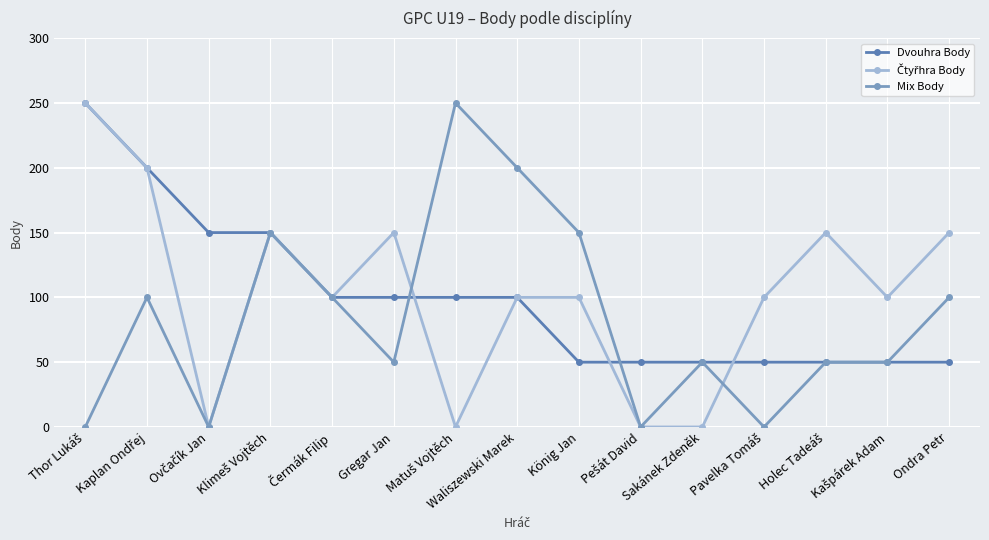

At how many categories does at least one series exceed 44?

15